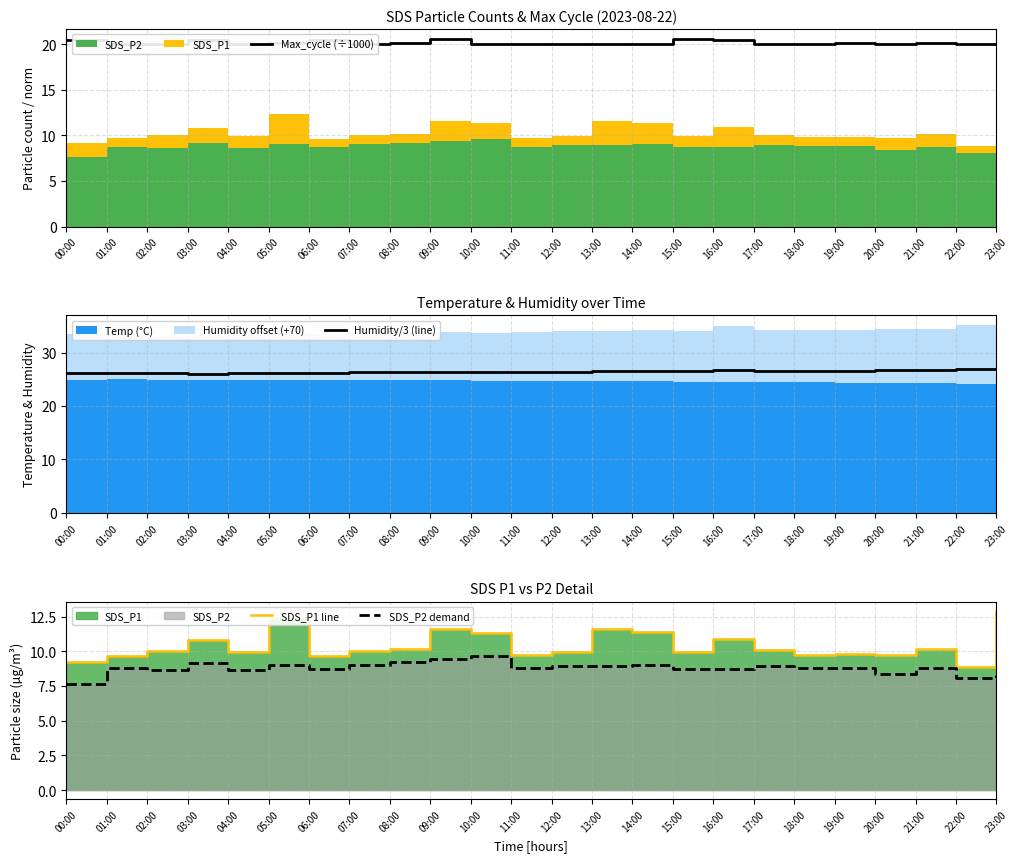

Which series has the largest range (max minus min)?

SDS_P1 line